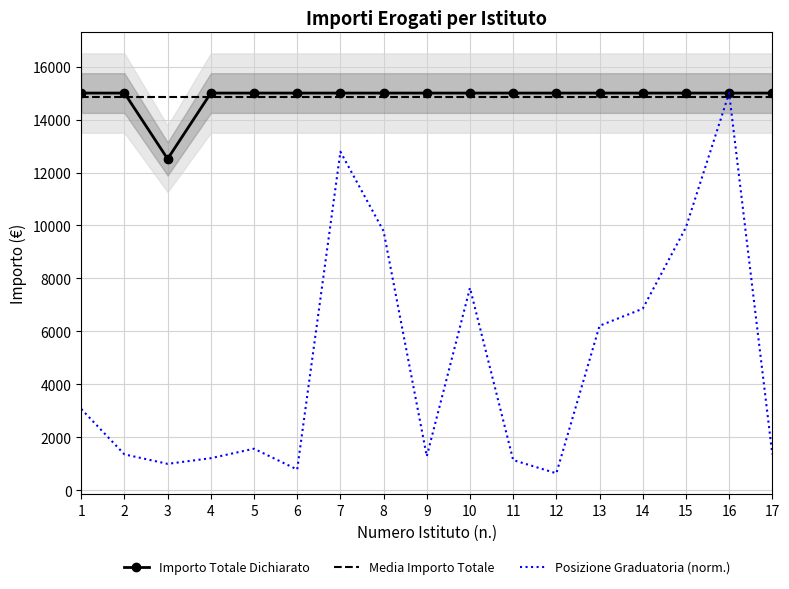

What is the total value across all series at 13?

21214.3